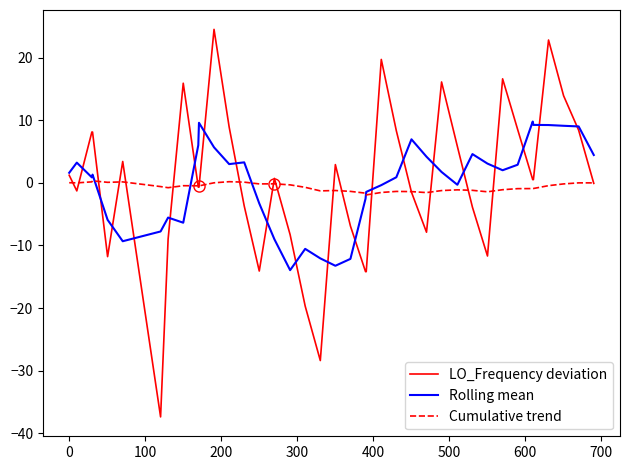

What is the minimum value for Rolling mean?

-13.9